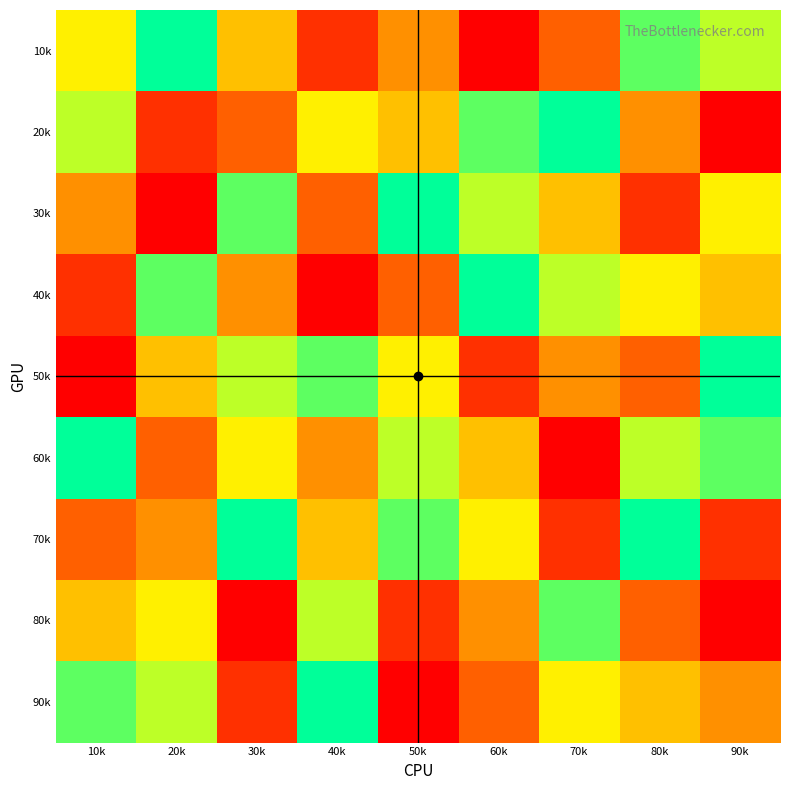

Which has a higher value, 50k or 10k?

10k